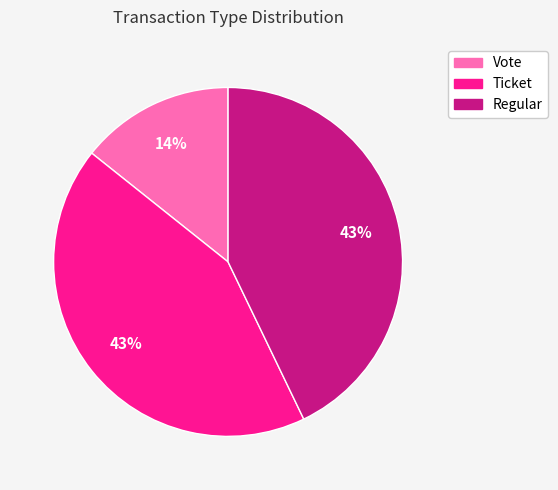

Count the number of slices in the pie.

3